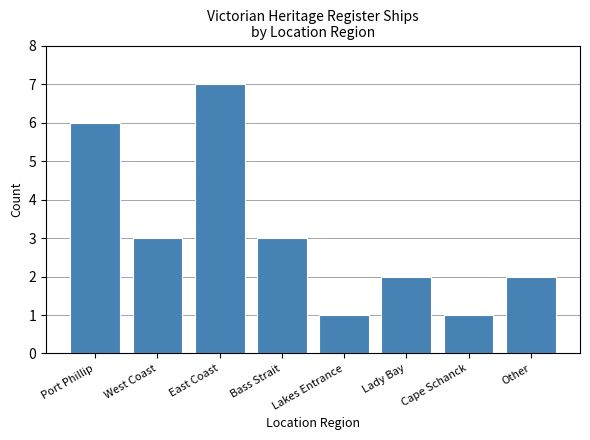

Count the number of data series in this chart.

1